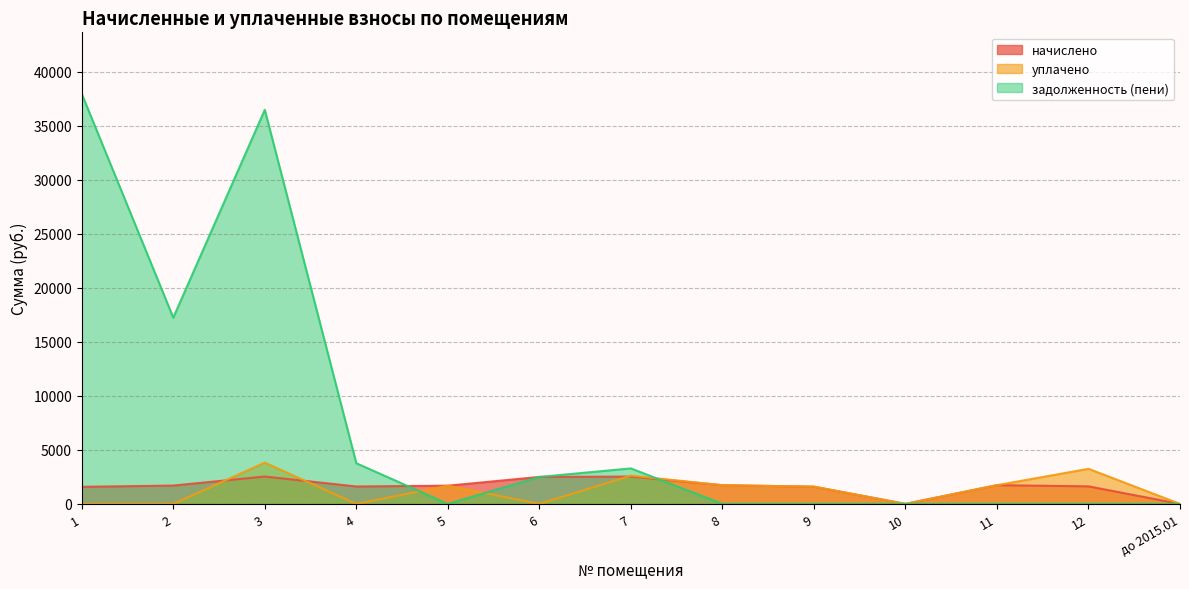

Which series has the largest total across all categories?

задолженность (пени)